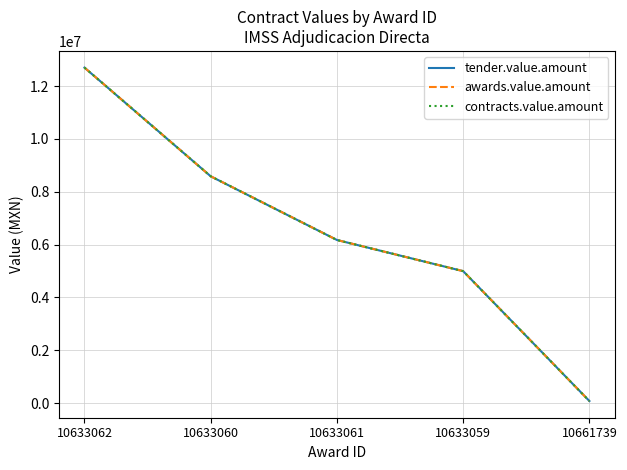

Reading left to right, transcribe all the data shown in this chart.

tender.value.amount: 10633062=12702058.2	10633060=8587878.0	10633061=6176742.0	10633059=4996802.1	10661739=79833.0
awards.value.amount: 10633062=12702058.2	10633060=8587878.0	10633061=6176742.0	10633059=4996802.1	10661739=79833.0
contracts.value.amount: 10633062=12702058.2	10633060=8587878.0	10633061=6176742.0	10633059=4996802.1	10661739=79833.0